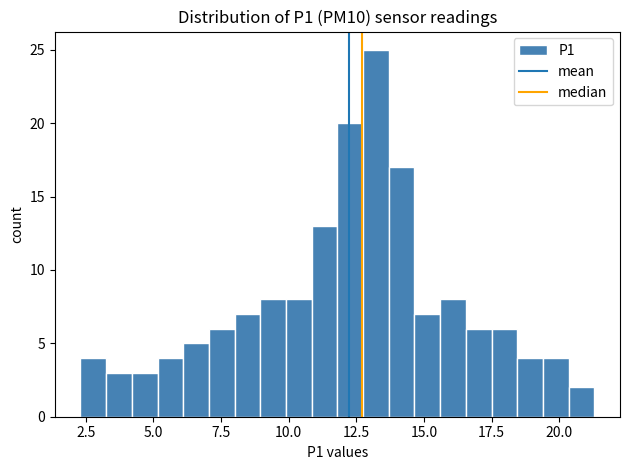

Around what value on the x-axis is the tallest bar? Give the approximate position of its centre, as read against the axis.

13.0